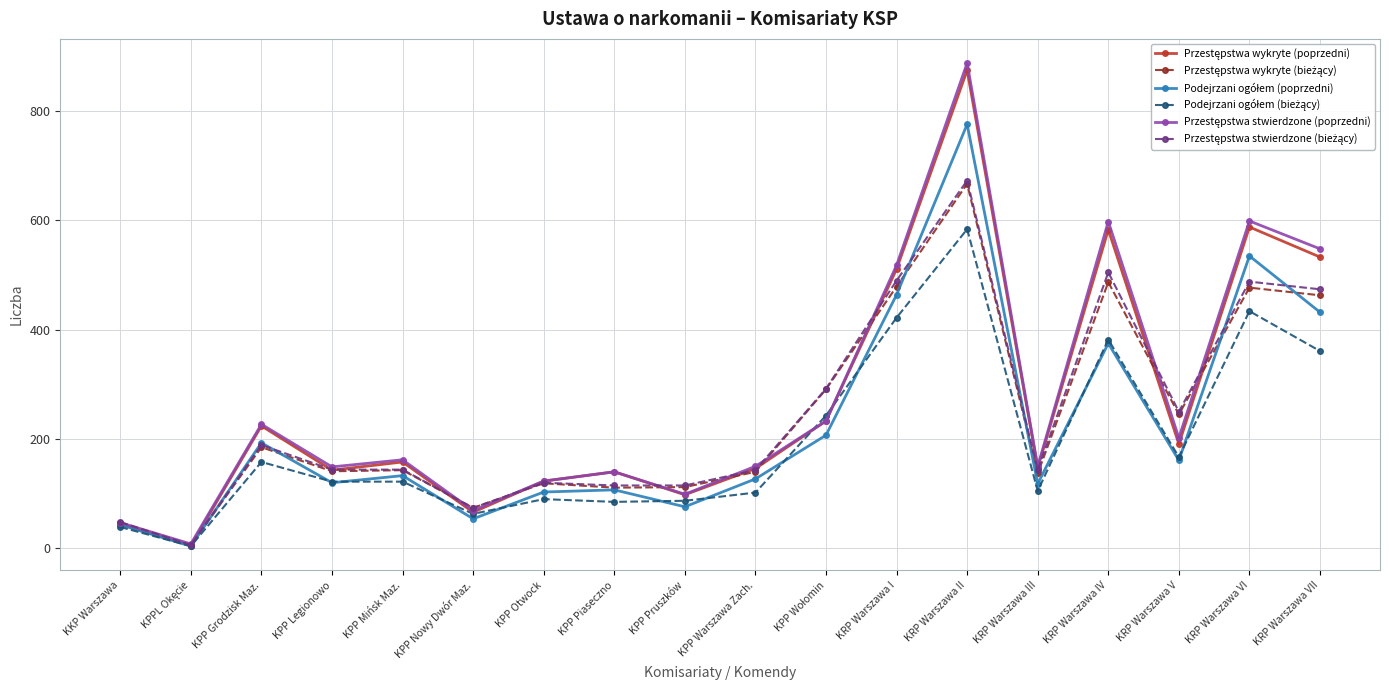

What is the spread (max minus min) of values at KPP Grodzisk Maz.?

69